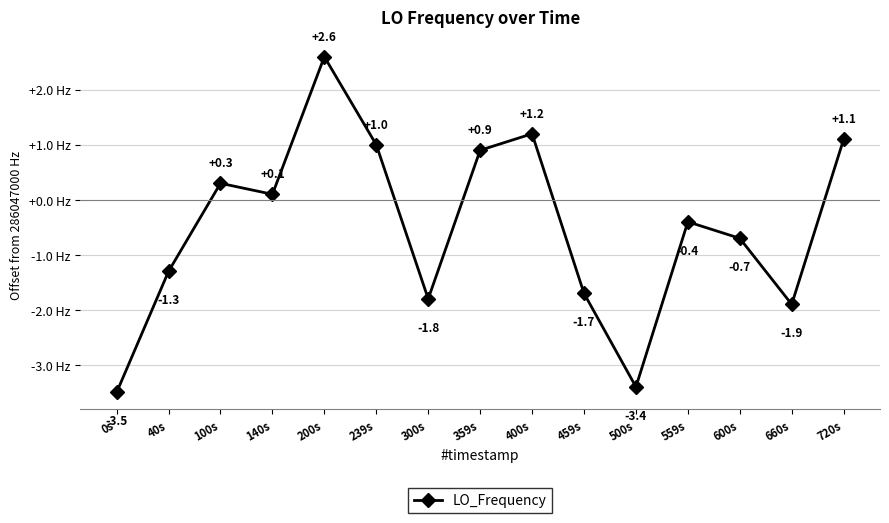

Reading left to right, transcribe all the data shown in this chart.

-3.5	-1.3	0.3	0.1	2.6	1.0	-1.8	0.9	1.2	-1.7	-3.4	-0.4	-0.7	-1.9	1.1